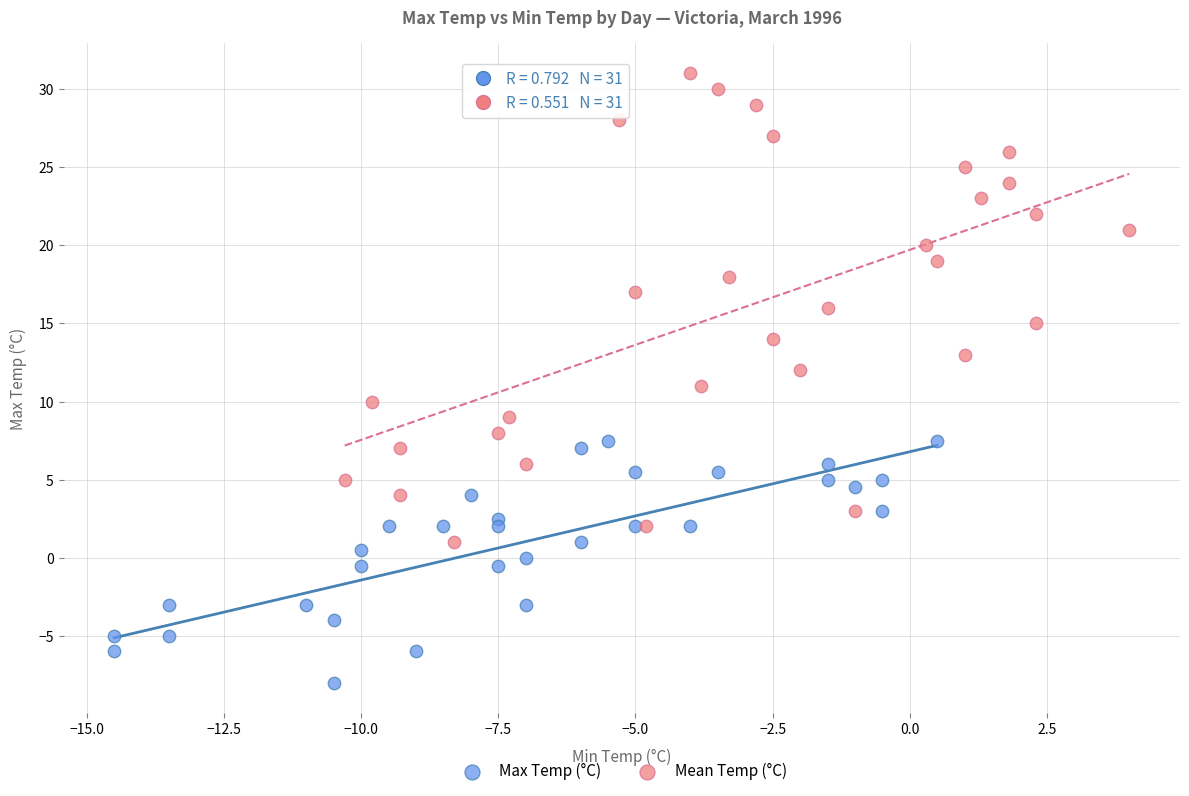

Which series has the largest Y range (max minus min)?

Mean Temp (°C)